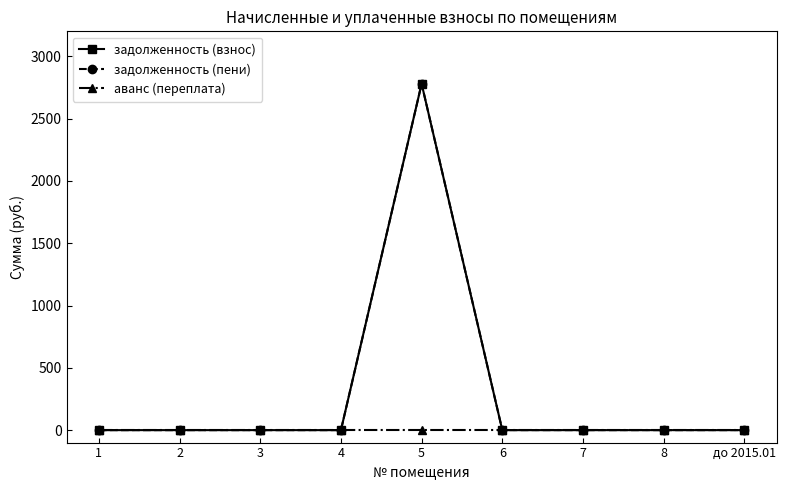

Does the chart have visible grid lines?

No